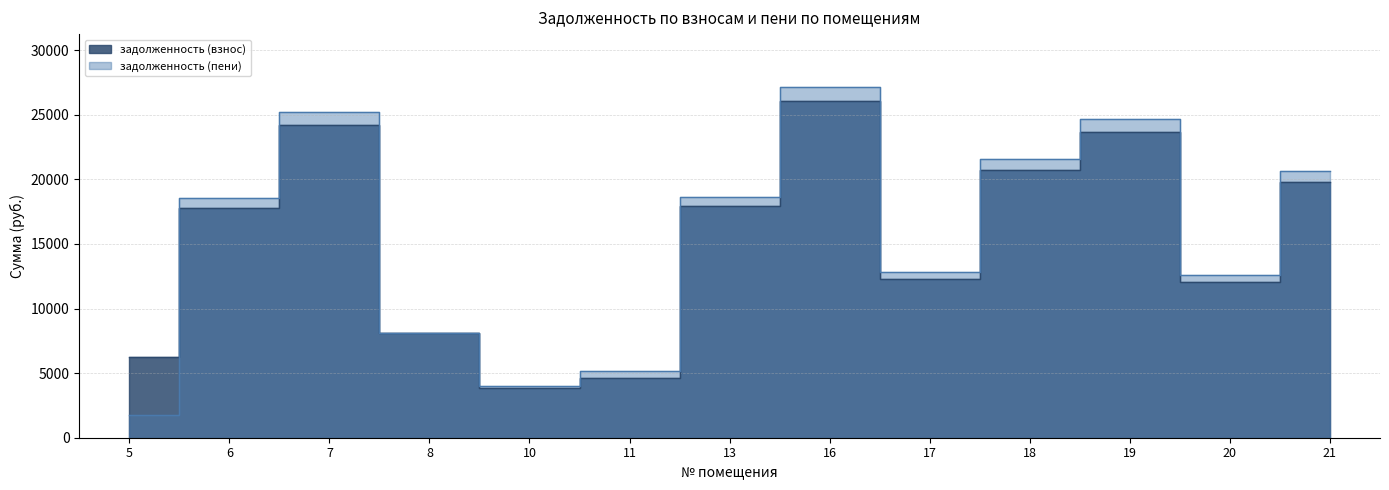

What are all the series names shown in the legend?

задолженность (взнос), задолженность (пени)